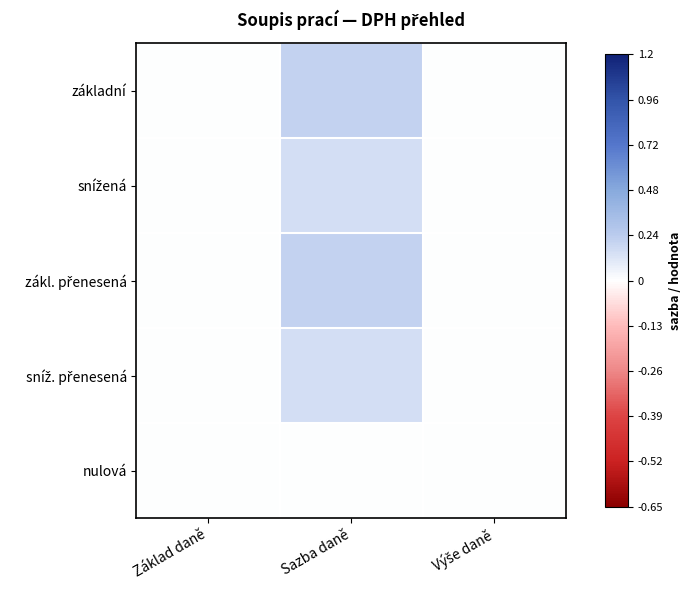

At which category does the chart reach its minimum across all series?

Základ daně